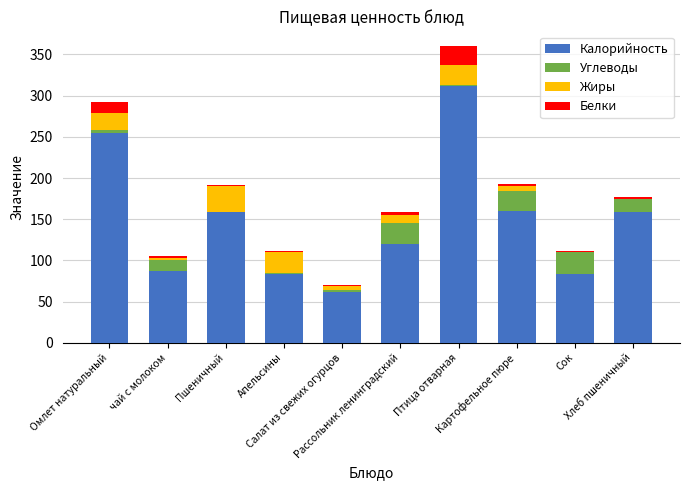

What is the highest value of the Калорийность series?

312.0